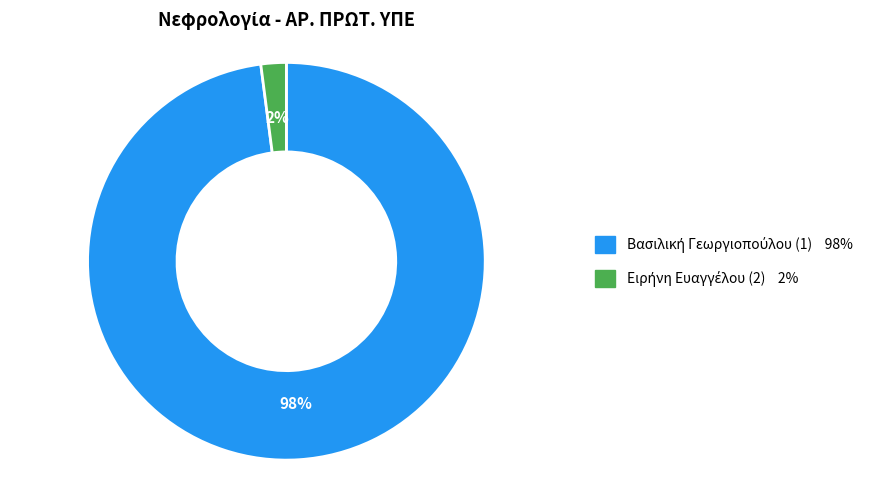

Is there any slice that represents more than half of the pie?

Yes